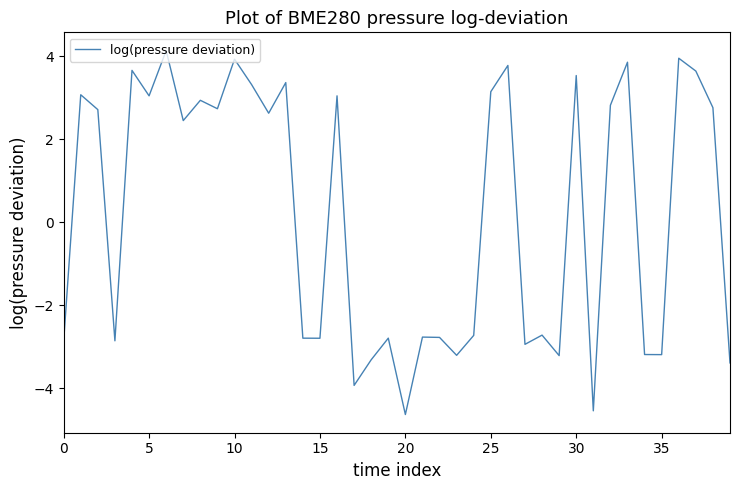

What is the greatest value displayed?

4.1